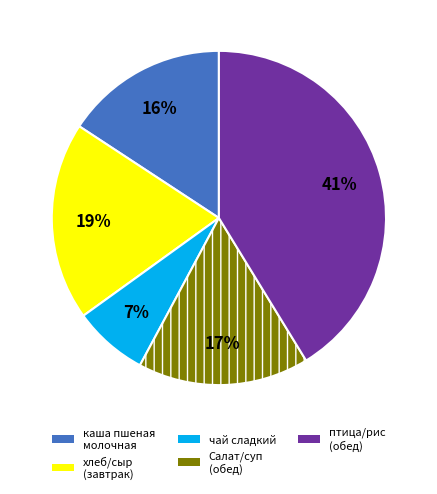

Is there any slice that represents more than half of the pie?

No